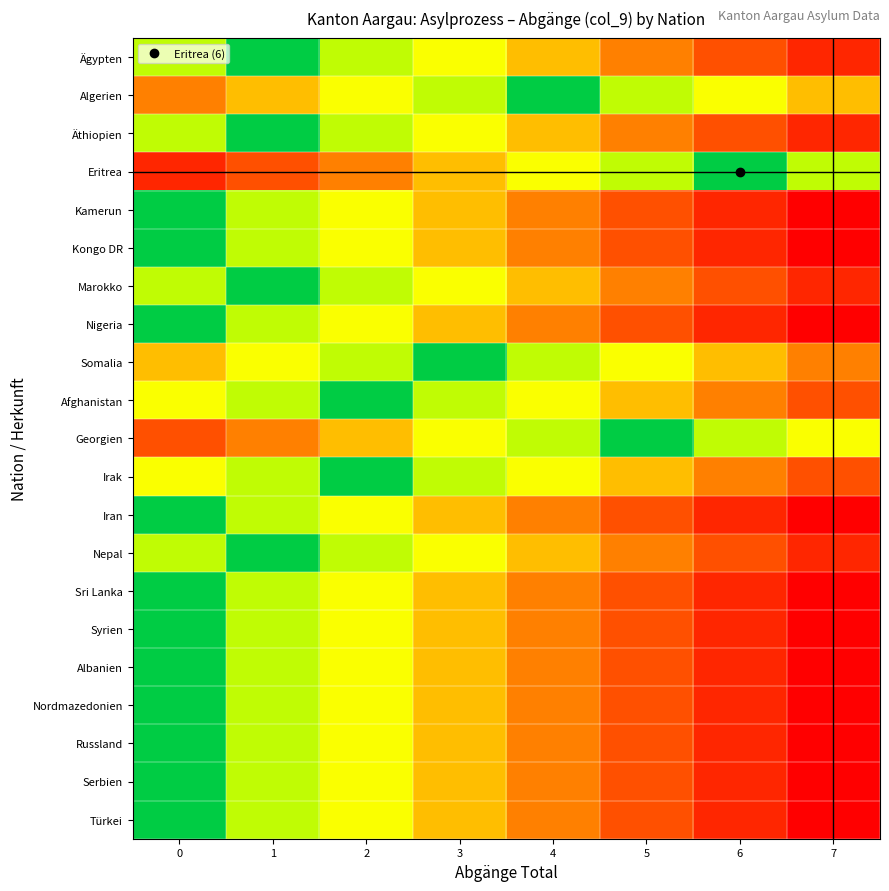

At 3, list the series in order from largest to smallest.

Eritrea, Kamerun, Kongo DR, Nigeria, Iran, Sri Lanka, Syrien, Albanien, Nordmazedonien, Russland, Serbien, Türkei, Ägypten, Äthiopien, Marokko, Georgien, Nepal, Algerien, Afghanistan, Irak, Somalia